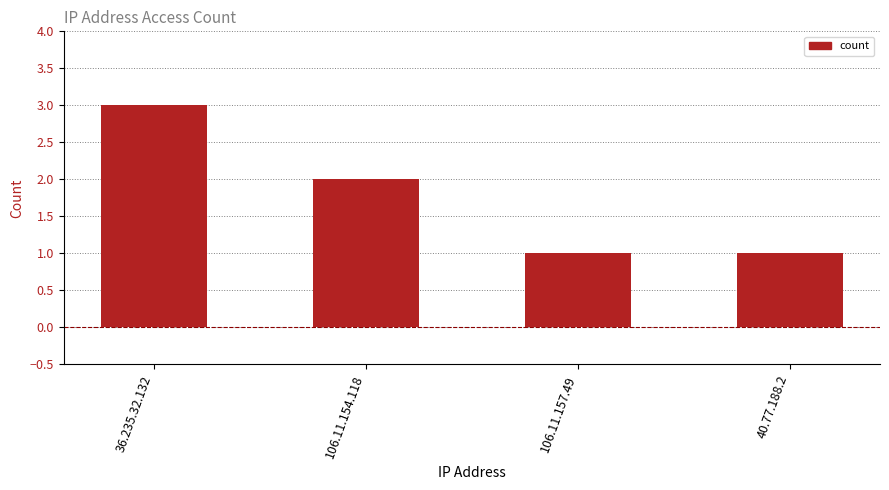

Which has a higher value, 106.11.157.49 or 36.235.32.132?

36.235.32.132